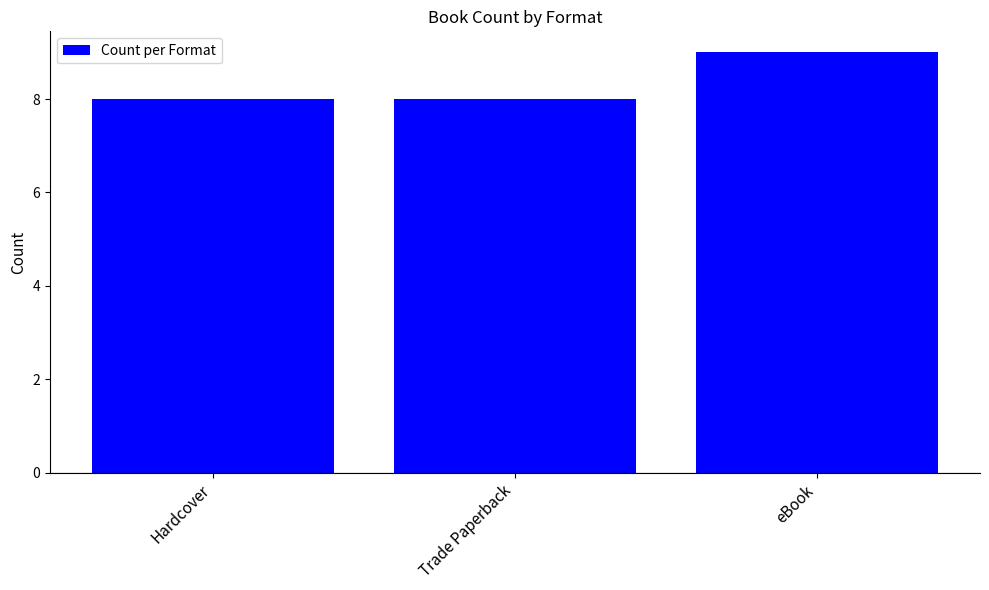

Reading left to right, transcribe all the data shown in this chart.

Hardcover=8	Trade Paperback=8	eBook=9